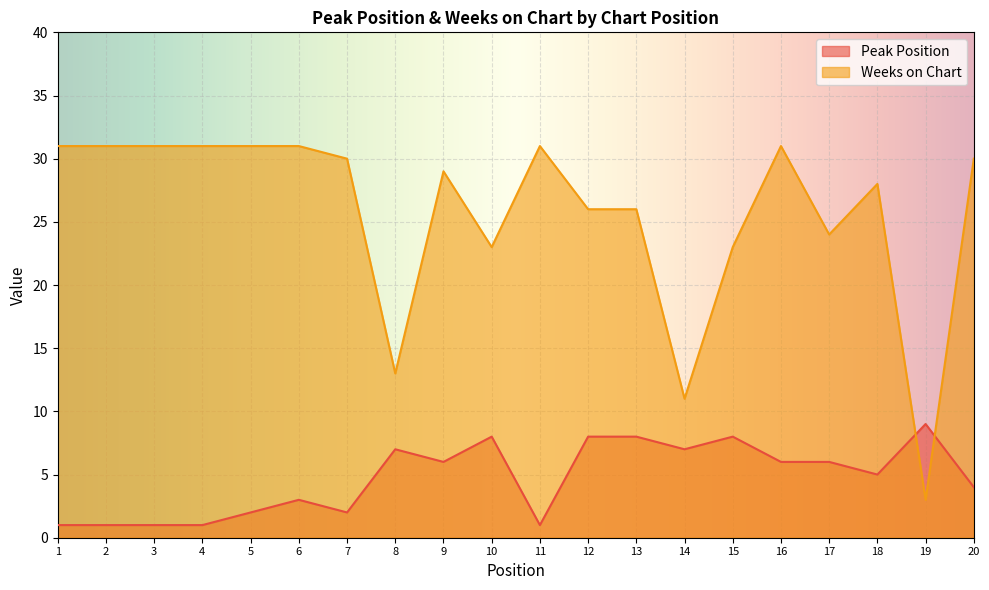

Reading right to left, list all the values displayed in this chart.

Peak Position: 4	9	5	6	6	8	7	8	8	1	8	6	7	2	3	2	1	1	1	1
Weeks on Chart: 30	3	28	24	31	23	11	26	26	31	23	29	13	30	31	31	31	31	31	31